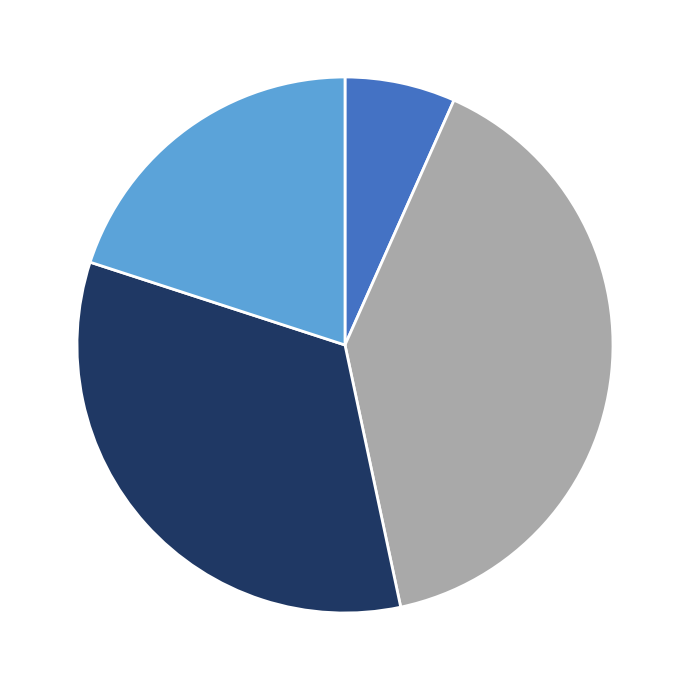

Is there a majority slice in this chart?

No